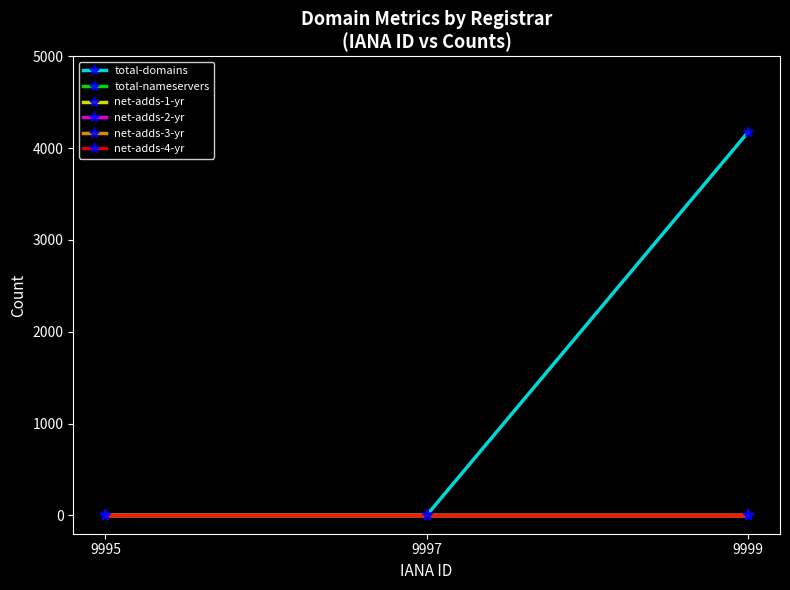

Reading left to right, transcribe all the data shown in this chart.

total-domains: 9995=0	9997=0	9999=4171
total-nameservers: 9995=0	9997=0	9999=0
net-adds-1-yr: 9995=0	9997=0	9999=0
net-adds-2-yr: 9995=0	9997=0	9999=0
net-adds-3-yr: 9995=0	9997=0	9999=0
net-adds-4-yr: 9995=0	9997=0	9999=0